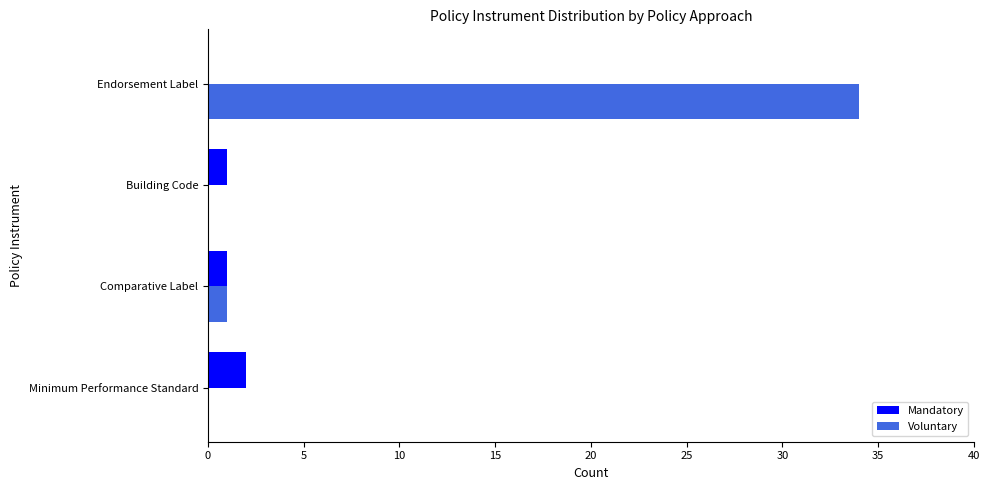

Read the Voluntary value at Endorsement Label, to the nearest 10.

30